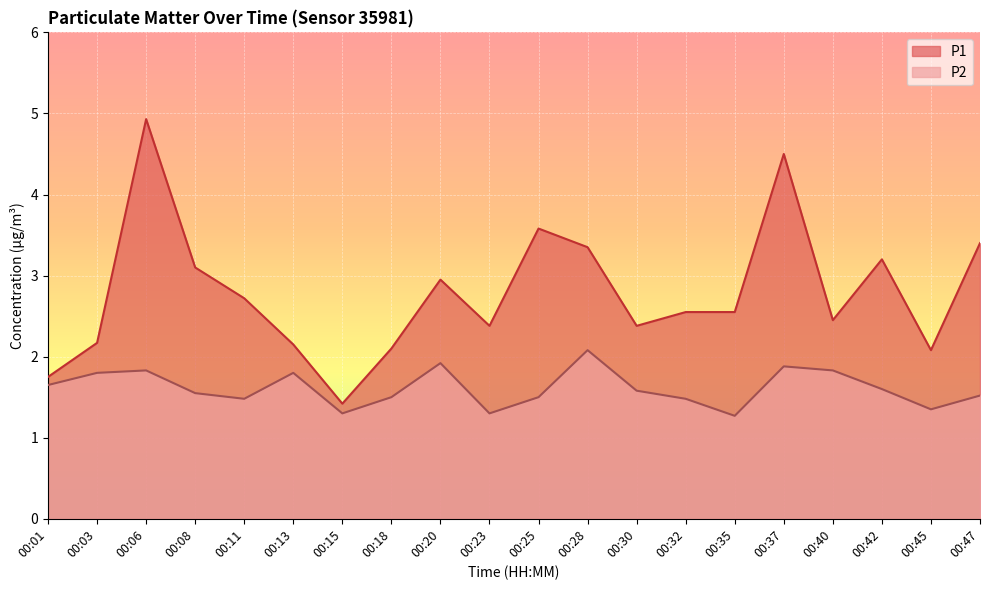

Count the number of categories in the chart.

20